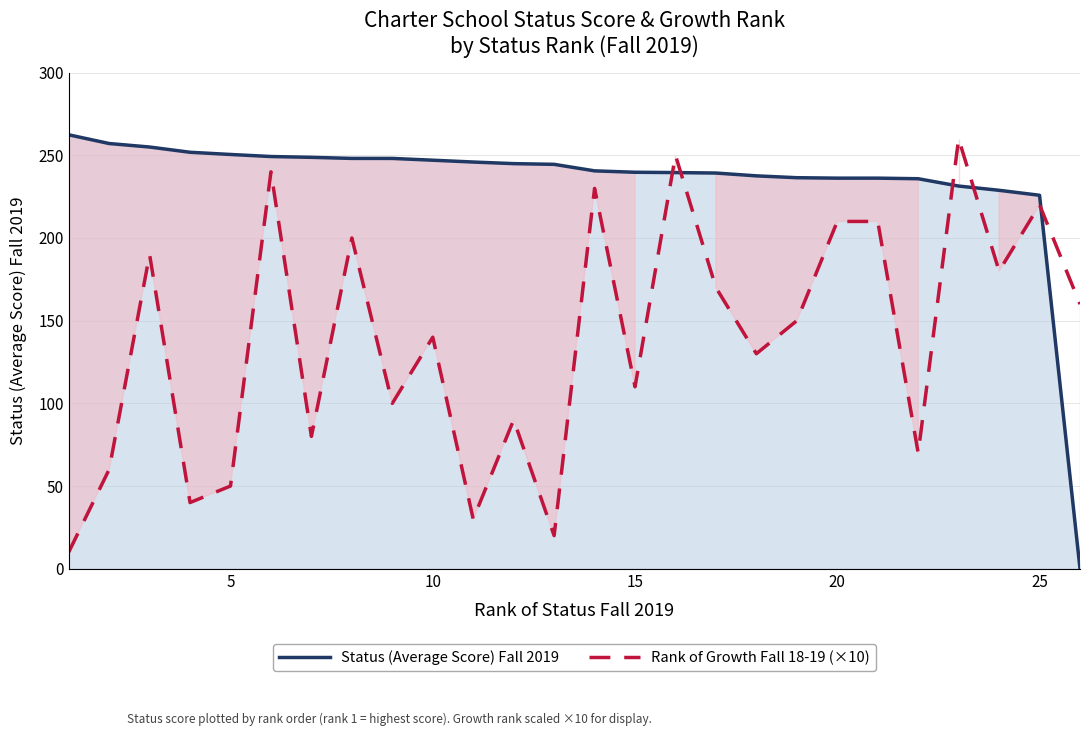

How many lines are shown in the chart?

2